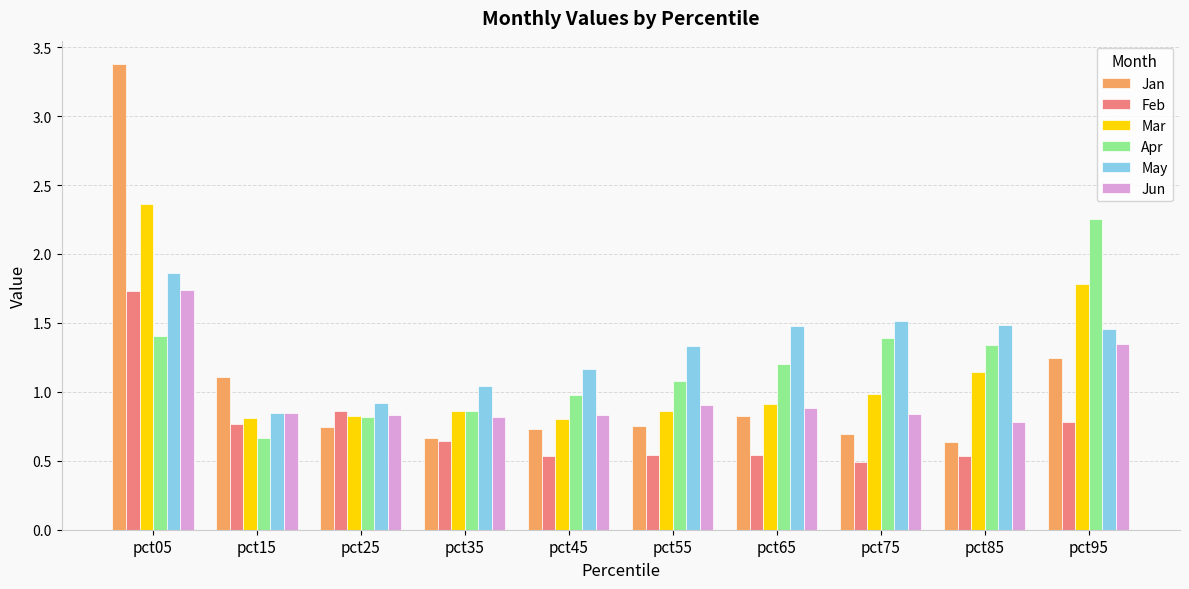

What are all the series names shown in the legend?

Jan, Feb, Mar, Apr, May, Jun